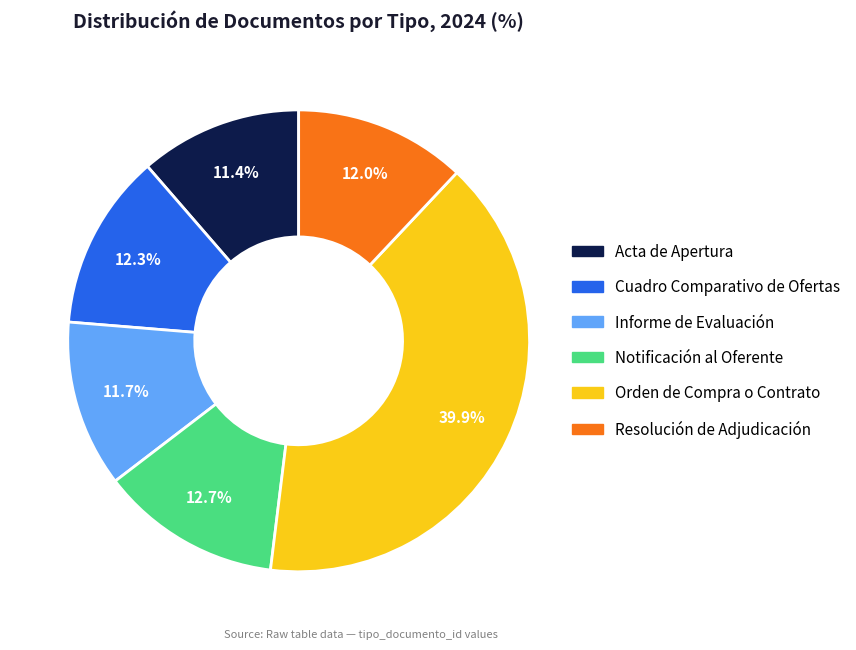

Which has a higher value, Orden de Compra o Contrato or Acta de Apertura?

Orden de Compra o Contrato